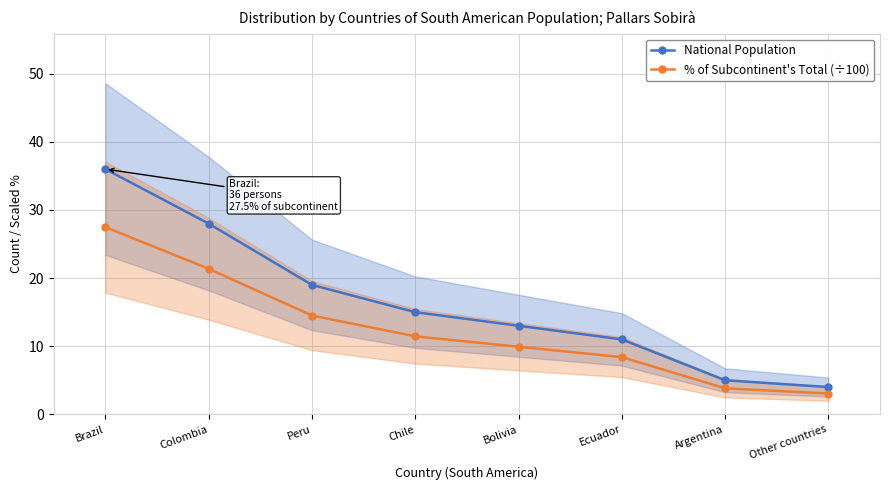

Rank the series at Brazil from lowest to highest value.

% of Subcontinent's Total (÷100), National Population